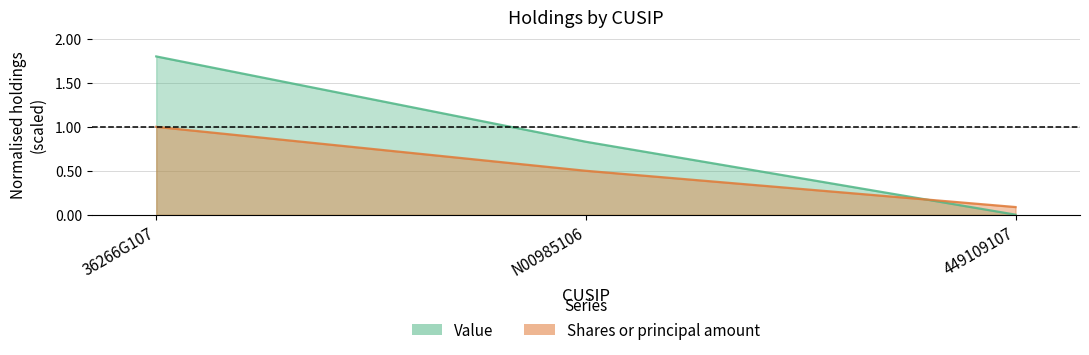

Reading left to right, what are all the values shown in this chart?

Value: 36266G107=1.8	N00985106=0.8	449109107=0.0
Shares or principal amount: 36266G107=1.0	N00985106=0.5	449109107=0.1